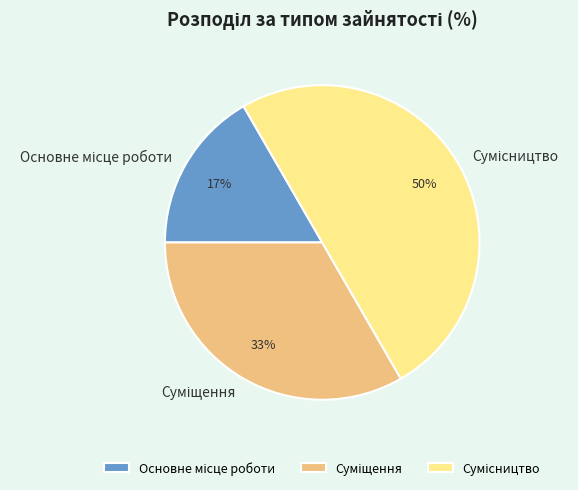

To the nearest percent, what is the average slice percentage?

33%